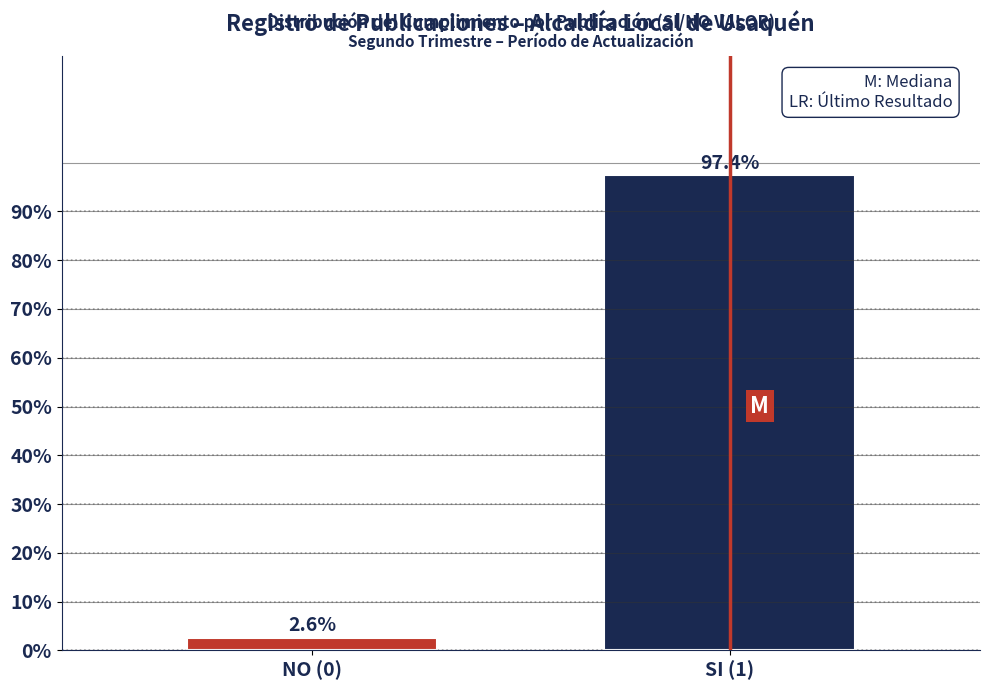

Reading right to left, list all the values displayed in this chart.

97.4	2.6